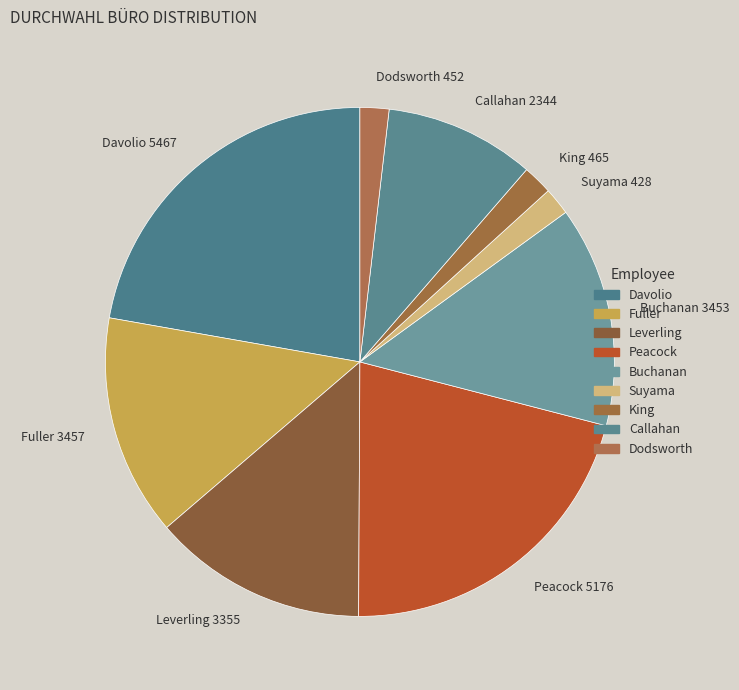

Which has a higher value, Leverling 3355 or Davolio 5467?

Davolio 5467